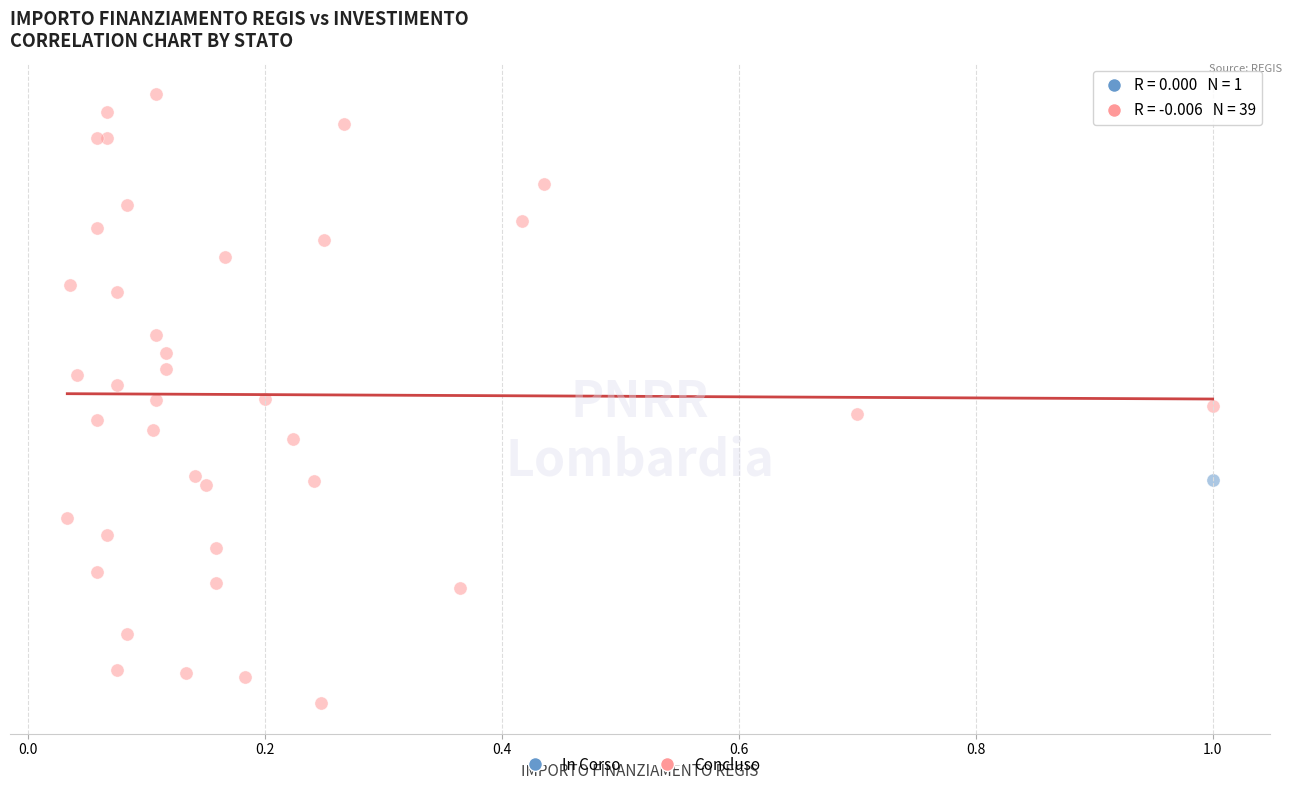

What are all the series names shown in the legend?

In Corso, Concluso